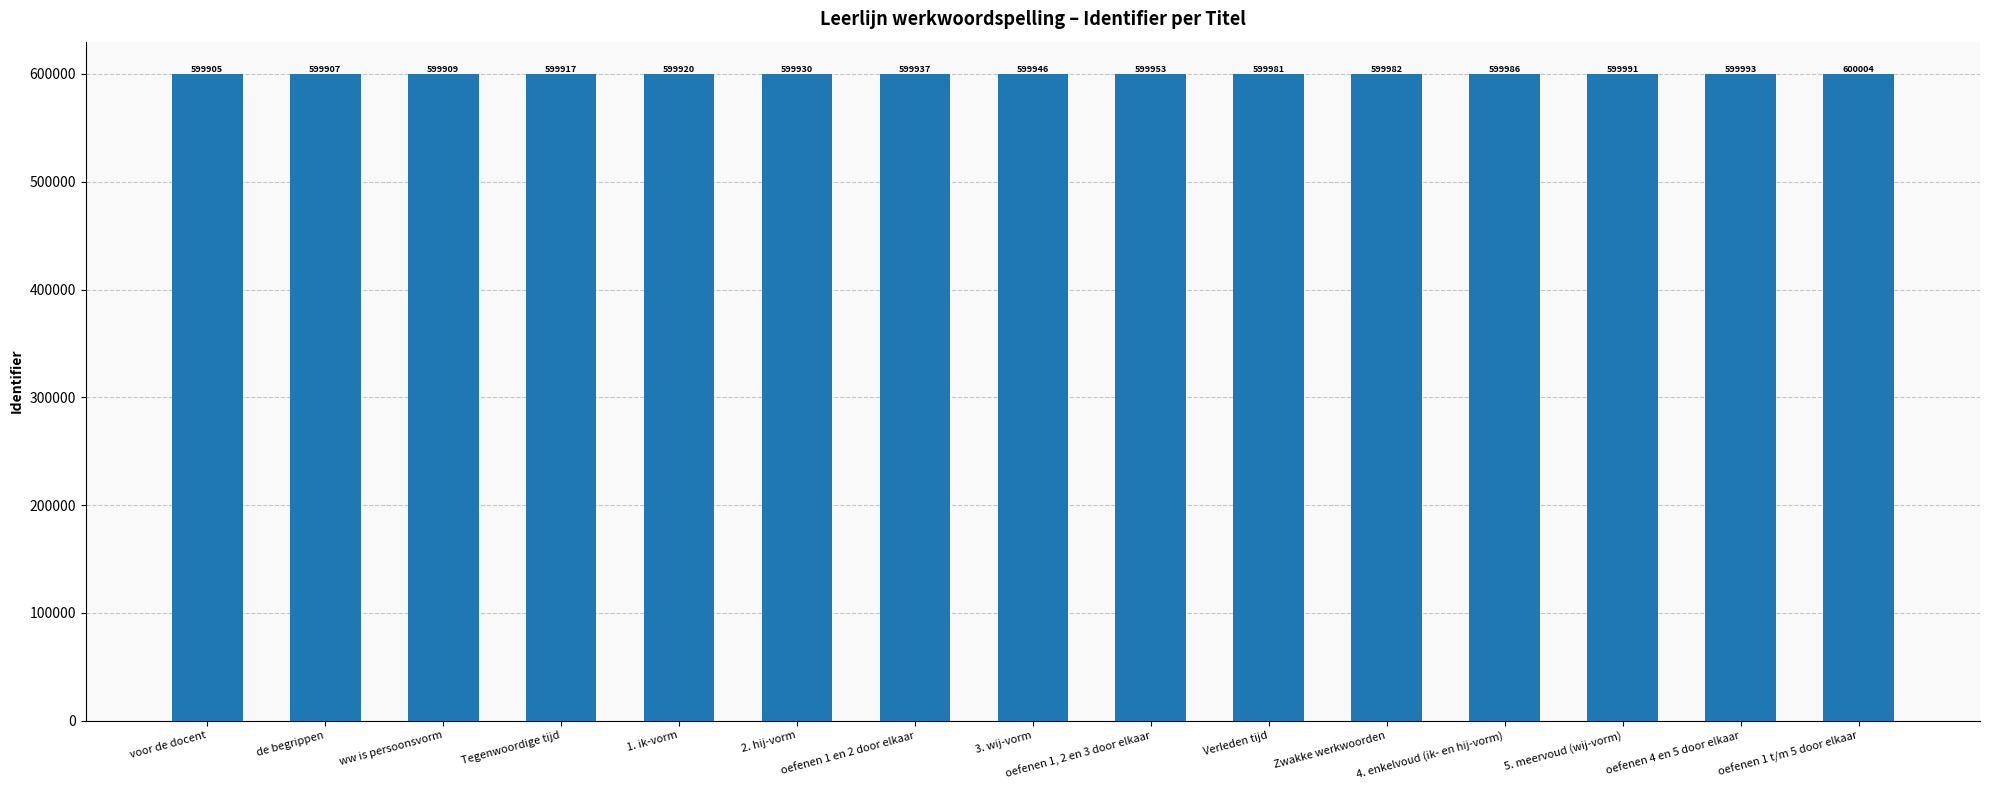

What is the label of the 9th bar from the left?

oefenen 1, 2 en 3 door elkaar